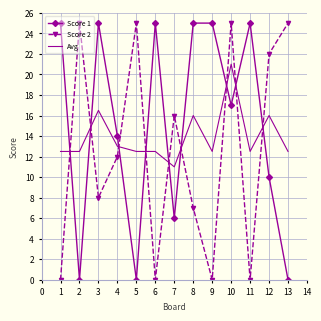

What is the spread (max minus min) of values at 11?

25.0